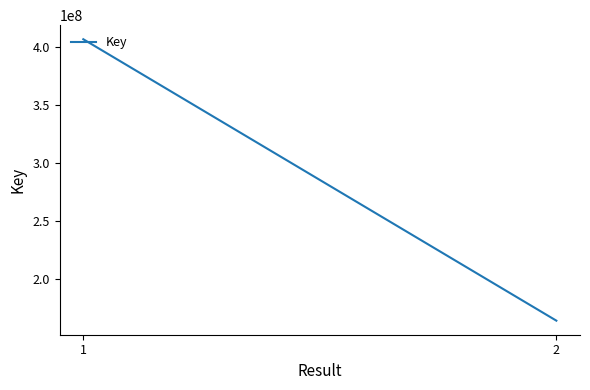

Reading left to right, list all the values displayed in this chart.

406324190	163849792